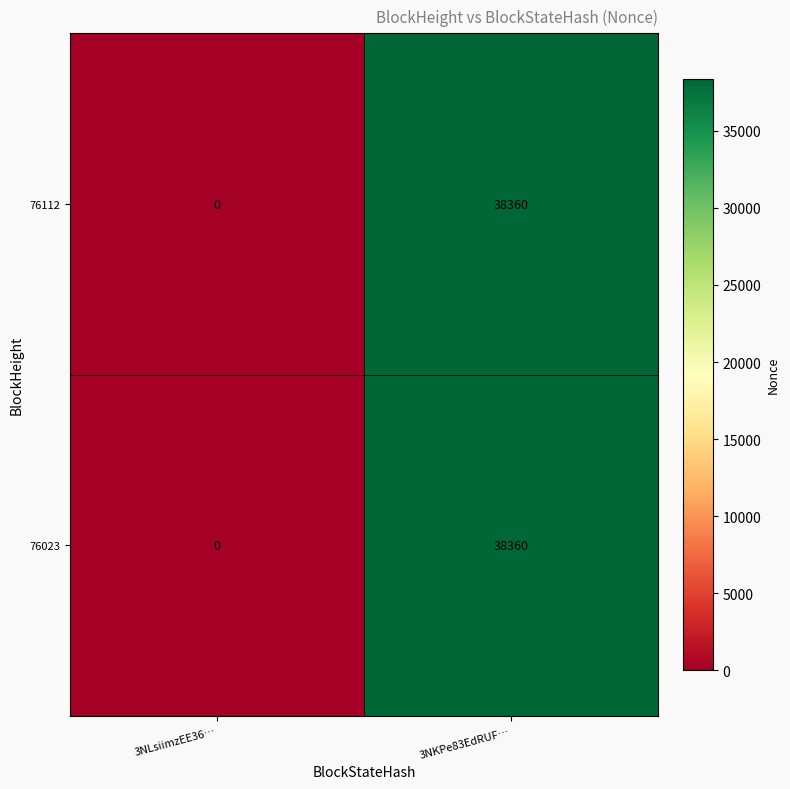

How many data points does each series have?

2